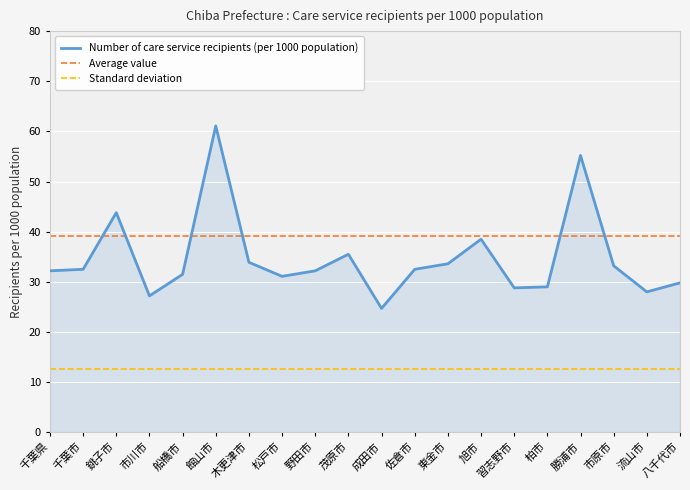

True or false: Standard deviation and Number of care service recipients (per 1000 population) intersect in this chart.

False